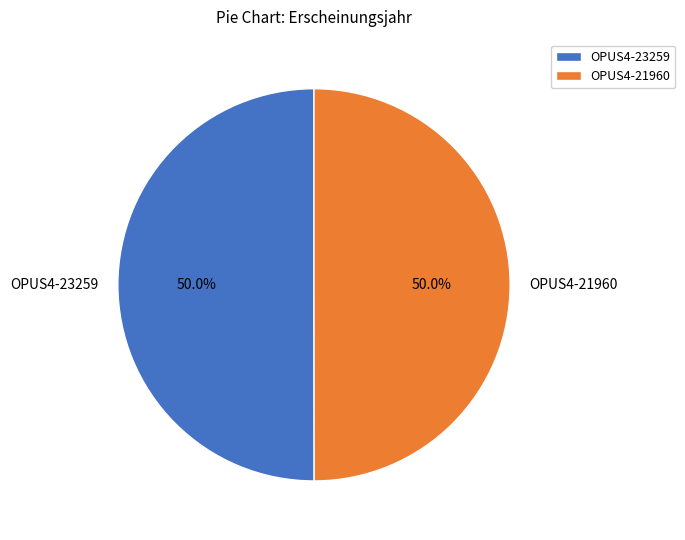

What is the ratio of the value at OPUS4-21960 to the value at OPUS4-23259?

1.0